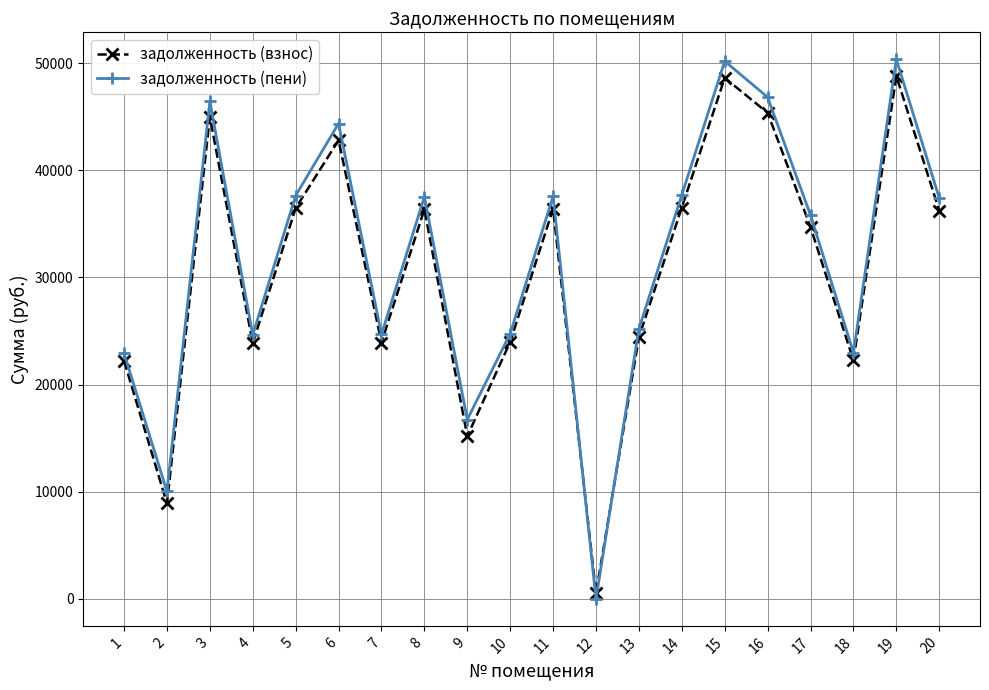

What are all the series names shown in the legend?

задолженность (взнос), задолженность (пени)